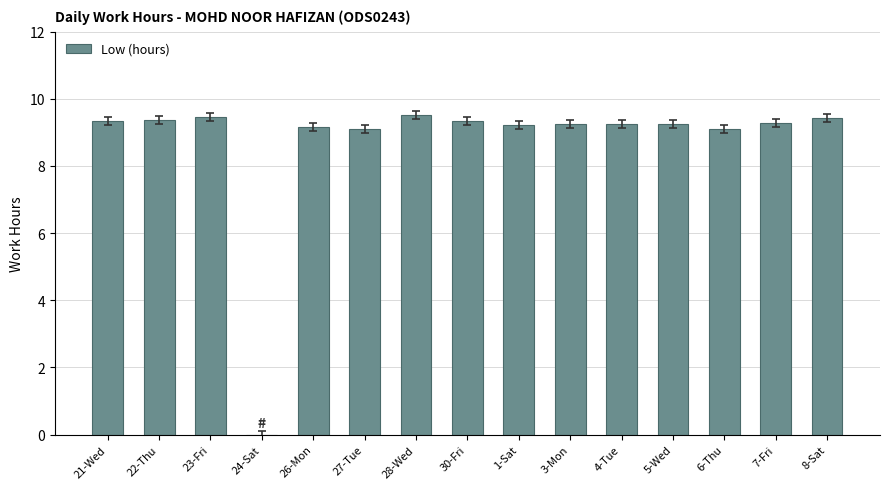

Between 28-Wed and 1-Sat, which is larger?

28-Wed